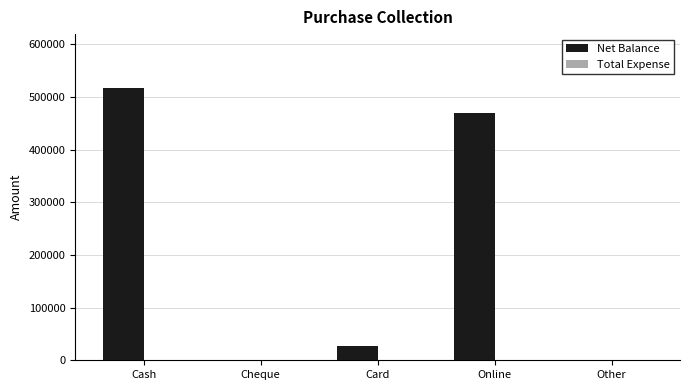

Which label corresponds to the largest value in the chart?

Cash